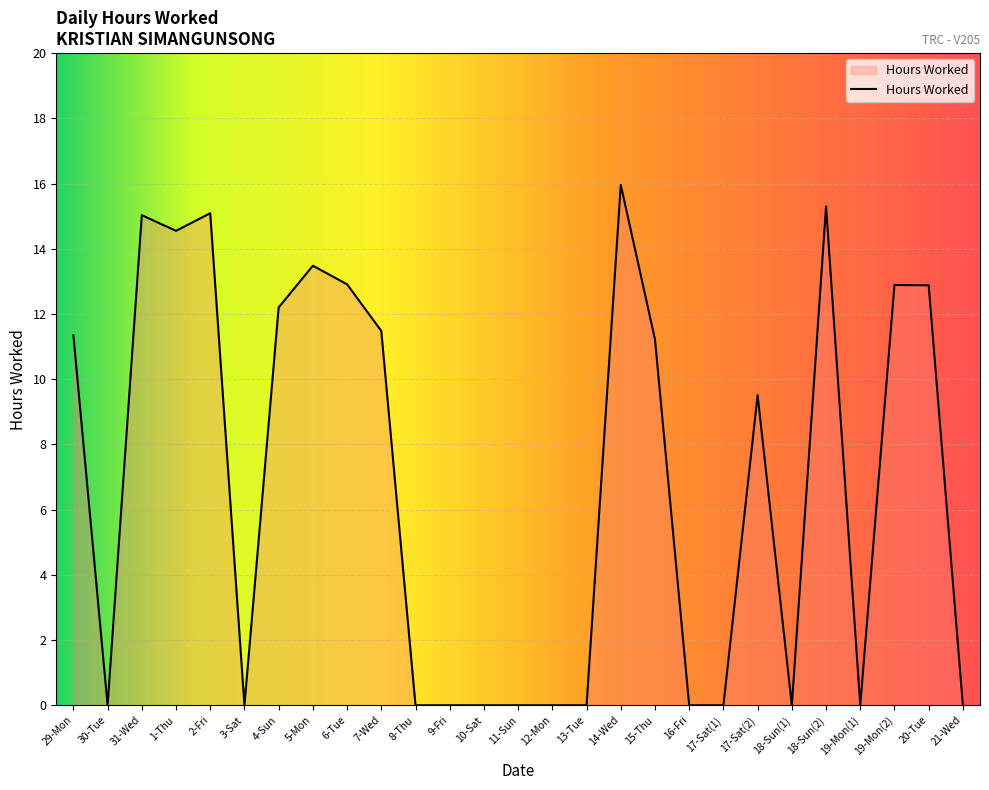

What position from the left is 10-Sat?

13